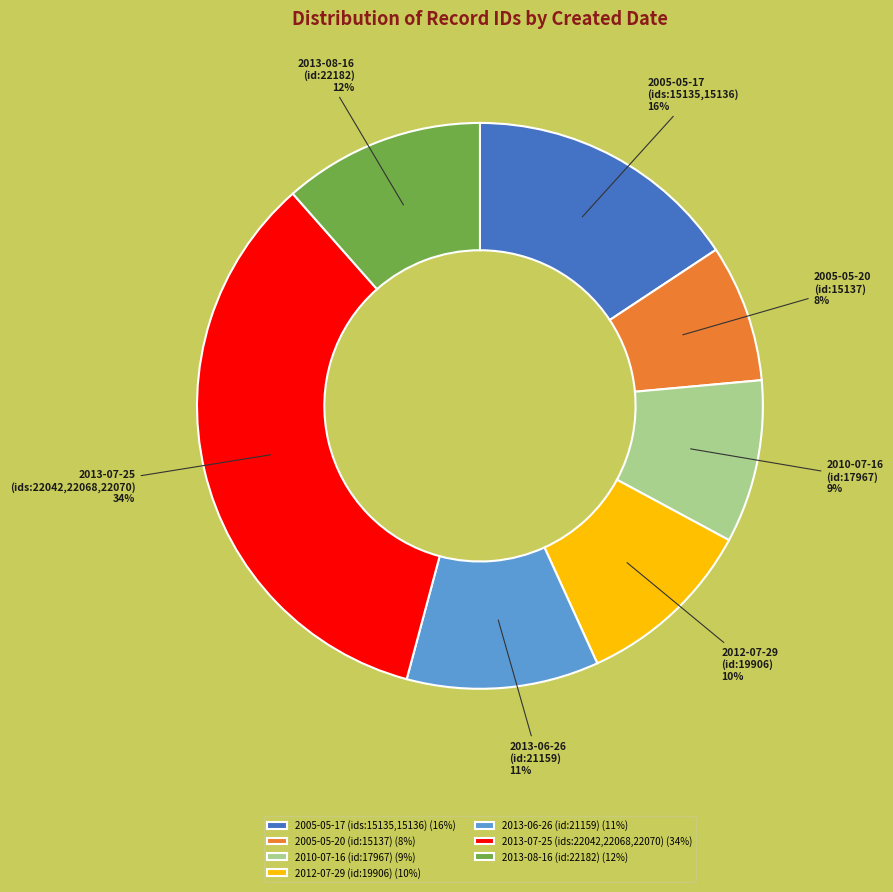

Between 2013-08-16 (id:22182) and 2013-07-25 (ids:22042,22068,22070), which is larger?

2013-07-25 (ids:22042,22068,22070)